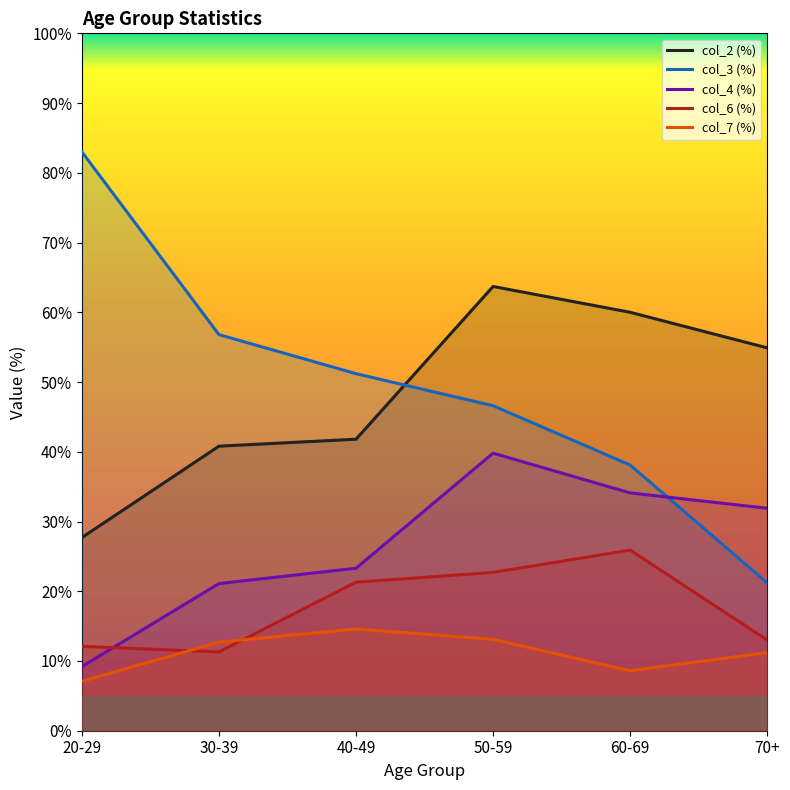

Reading left to right, list all the values displayed in this chart.

col_2: 20-29=27.7	30-39=40.8	40-49=41.8	50-59=63.7	60-69=60.0	70+=54.9
col_3: 20-29=83.0	30-39=56.8	40-49=51.2	50-59=46.6	60-69=38.1	70+=21.2
col_4: 20-29=9.2	30-39=21.1	40-49=23.3	50-59=39.8	60-69=34.1	70+=31.9
col_6: 20-29=12.1	30-39=11.3	40-49=21.3	50-59=22.7	60-69=25.9	70+=13.0
col_7: 20-29=7.1	30-39=12.7	40-49=14.6	50-59=13.1	60-69=8.6	70+=11.2